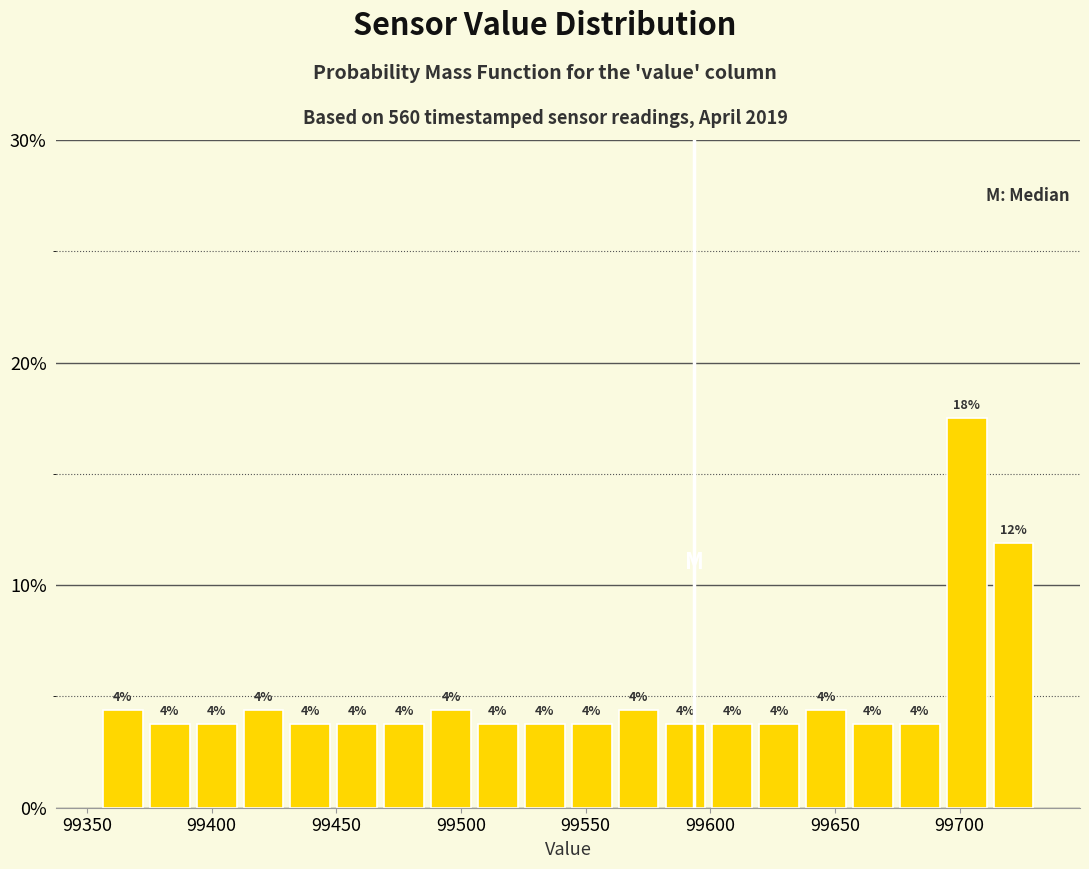

Around what value on the x-axis is the tallest bar? Give the approximate position of its centre, as read against the axis.

99705